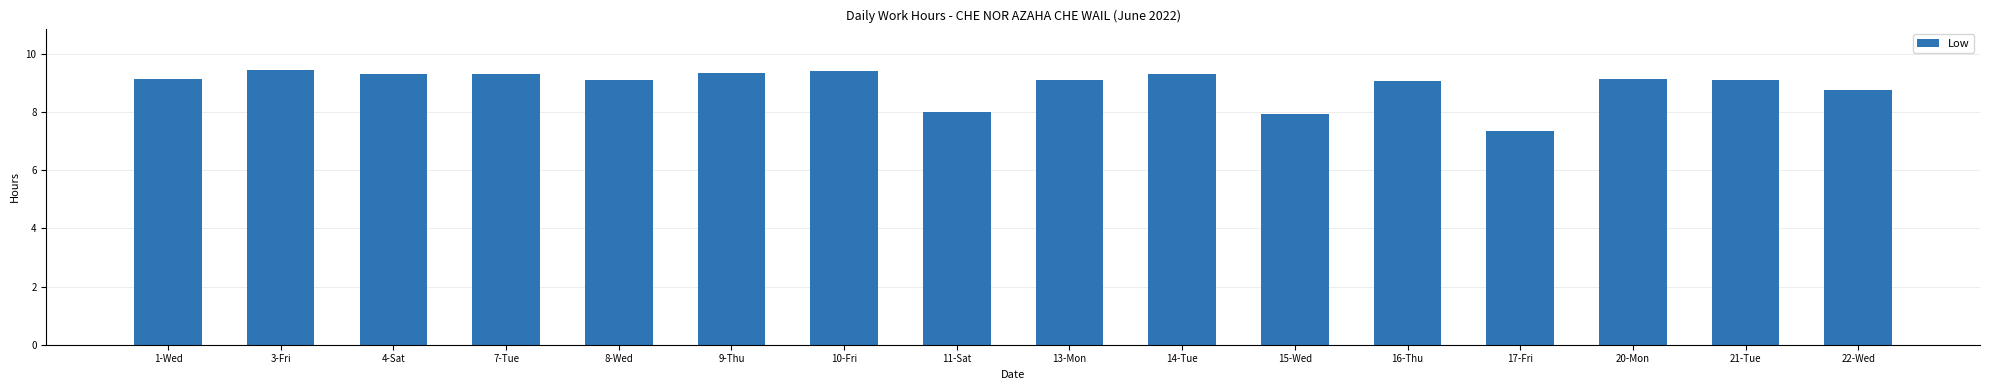

Are the bars horizontal?

No